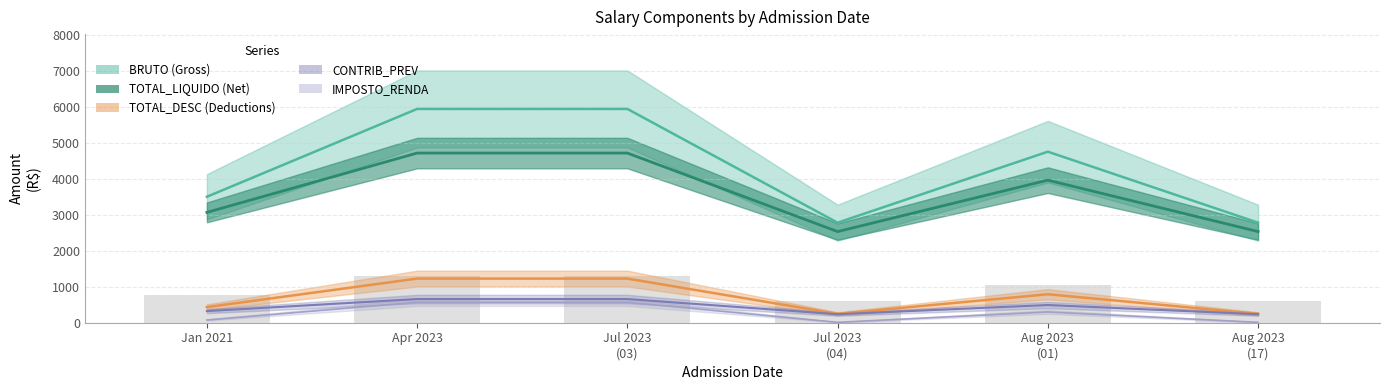

What is the value of the BRUTO bar at the 1st from the left?

3503.3